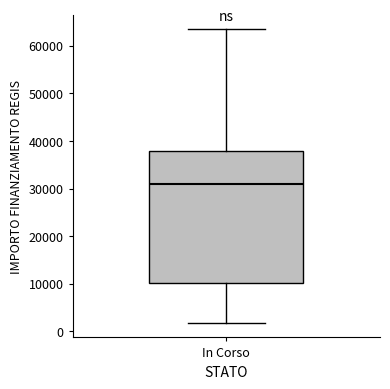

Read this box plot against the y-axis: the position of the median line, the range covered by the box, and the ends of both whiskers. The values are not printed on the chart, so give them approximately, as read against the axis.

median 31000, box 10000 to 38000, whiskers 2000 to 63000